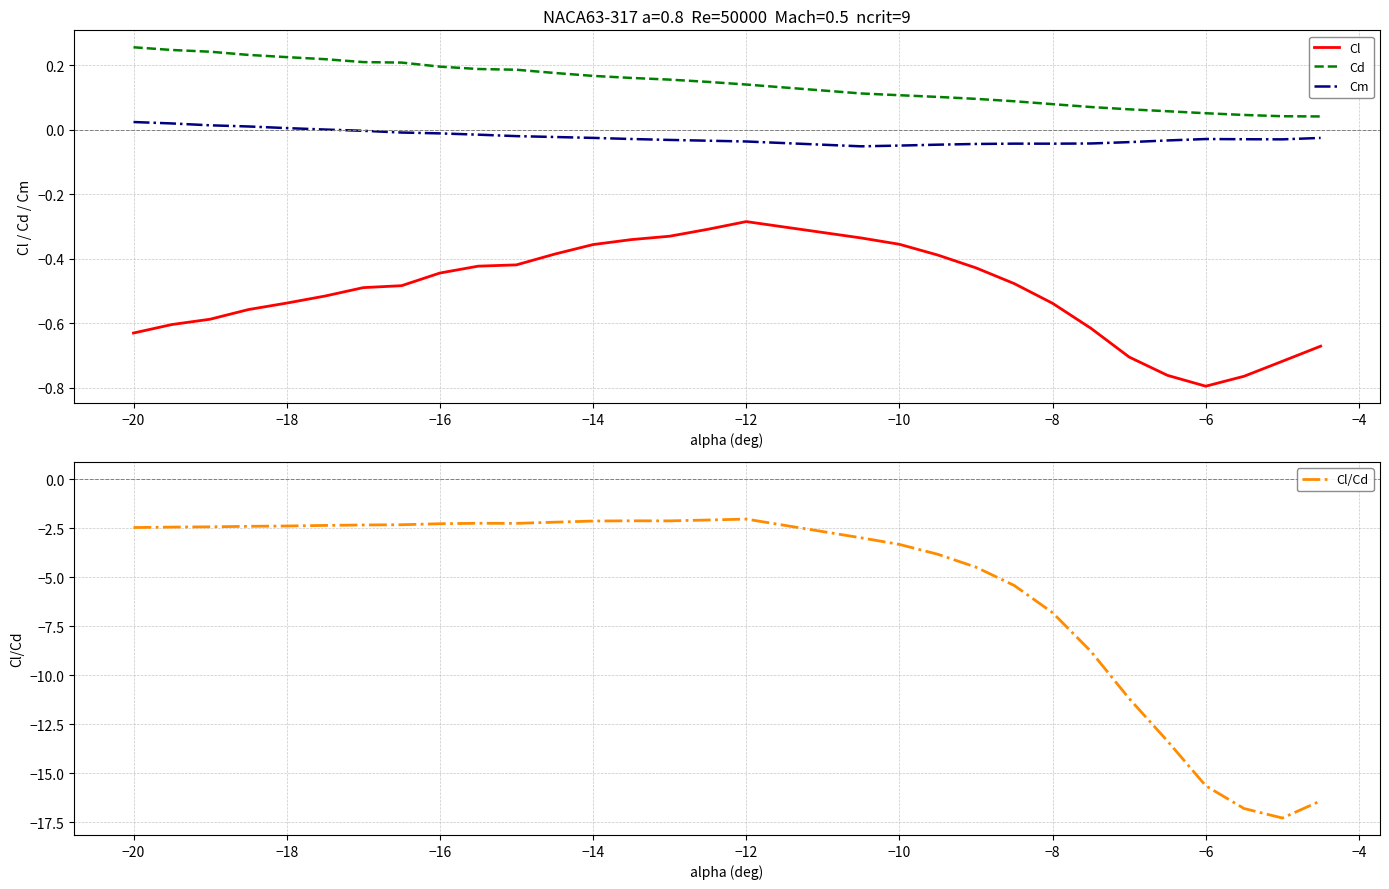

What is the highest value of the Cl/Cd series?

-2.0